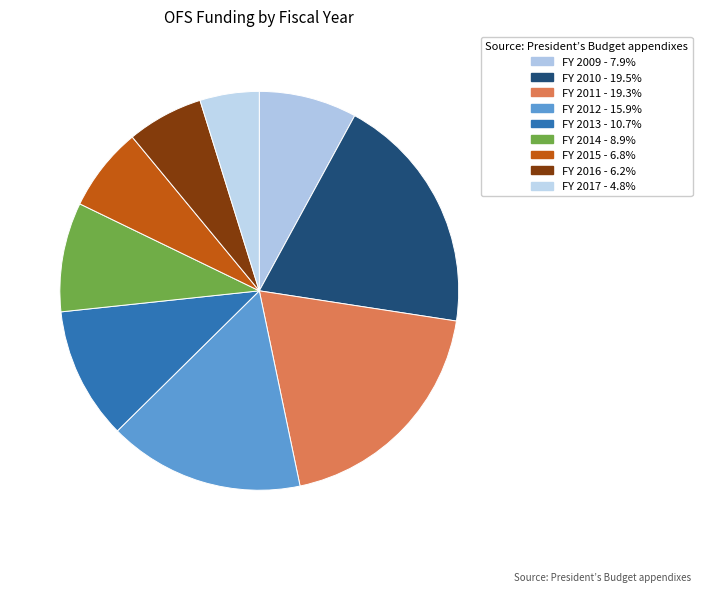

What is the smallest slice in the pie chart?

FY 2017